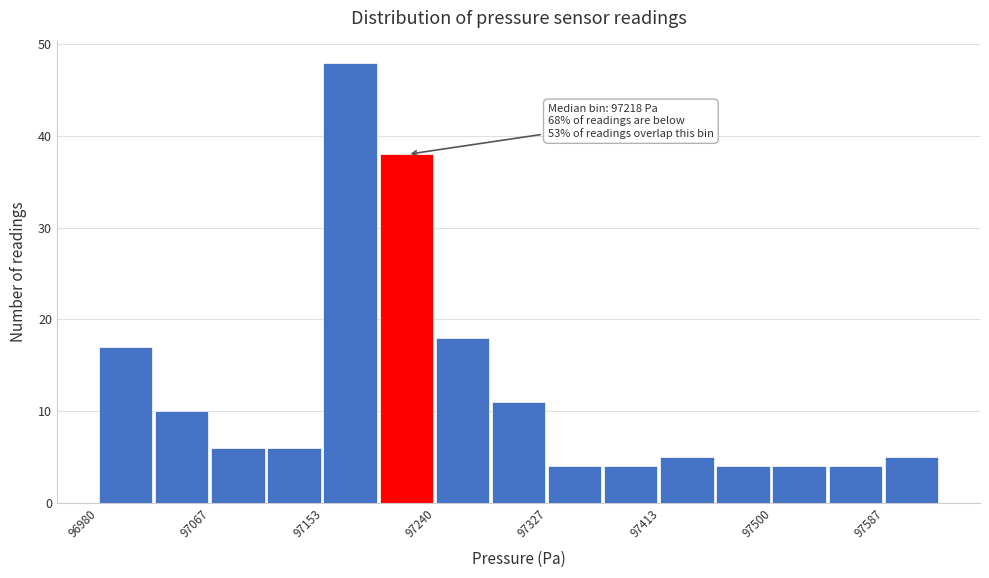

Which range on the x-axis has the tallest bar?

97150 to 97200